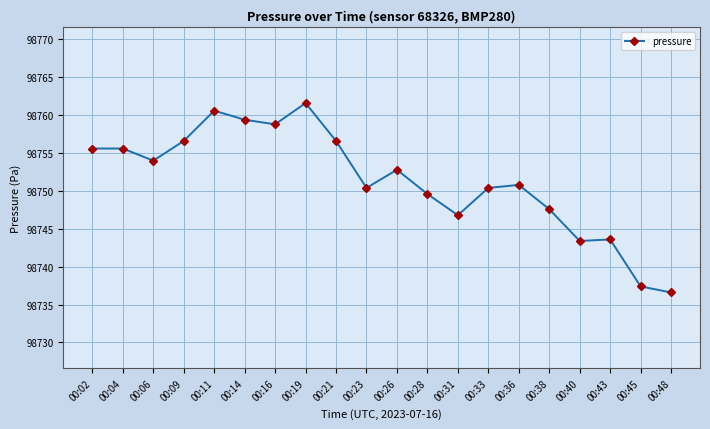

True or false: there are more than 0 points higher than both neighbors.

True